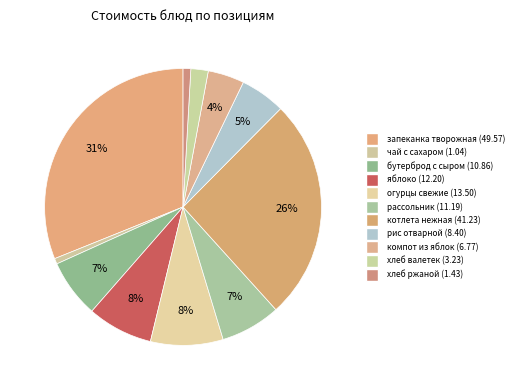

Rank the categories by value from lowest to highest.

чай с сахаром, хлеб ржаной, хлеб валетек, компот из свежих яблок, рис отварной, бутерброд с сыром, рассольник домашний со сметаной, яблоко, огурцы свежие, котлета нежная, запеканка творожная с сгущенным молоком